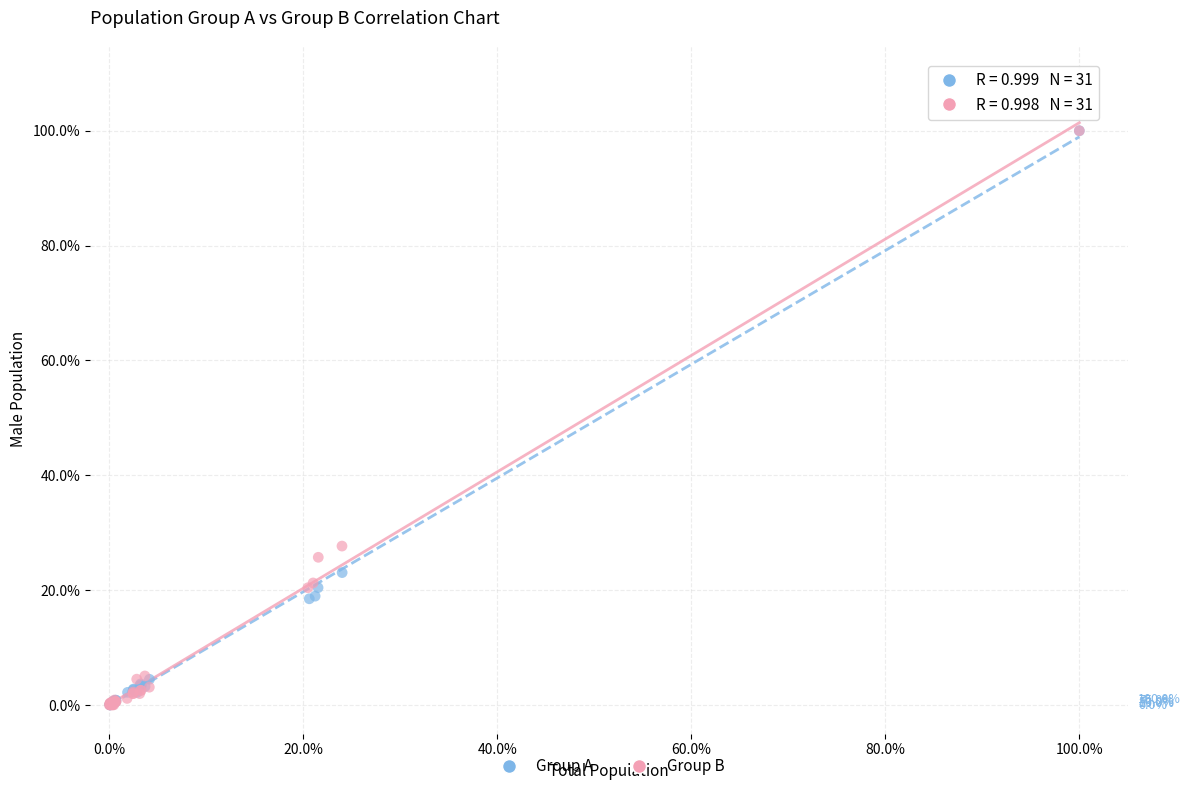

What are all the series names shown in the legend?

Group A, Group B